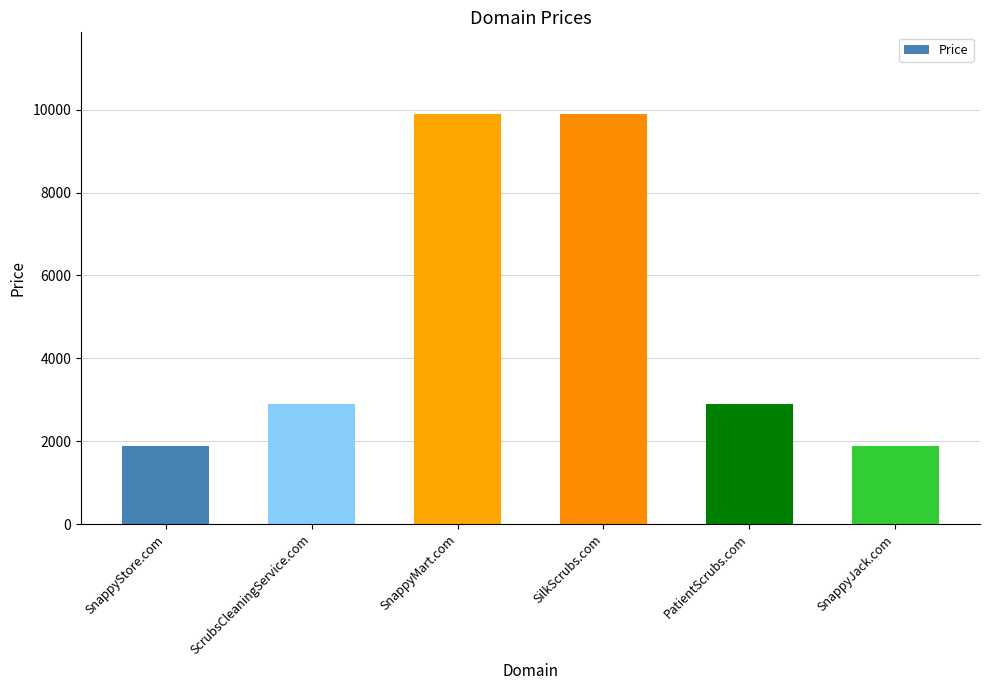

Reading left to right, extract all data points from this chart.

1888	2888	9888	9888	2888	1888